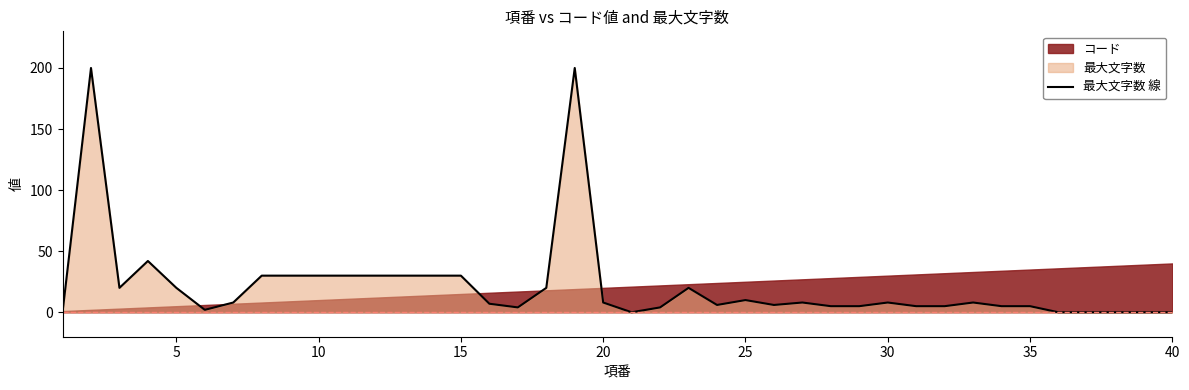

The value of 最大文字数 線 at 15 is 16. True or false?

False